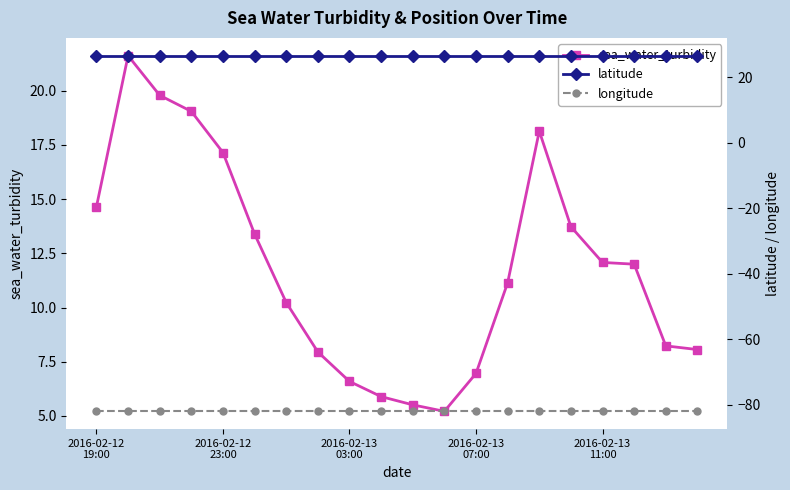

What is the minimum value for sea_water_turbidity?

5.2